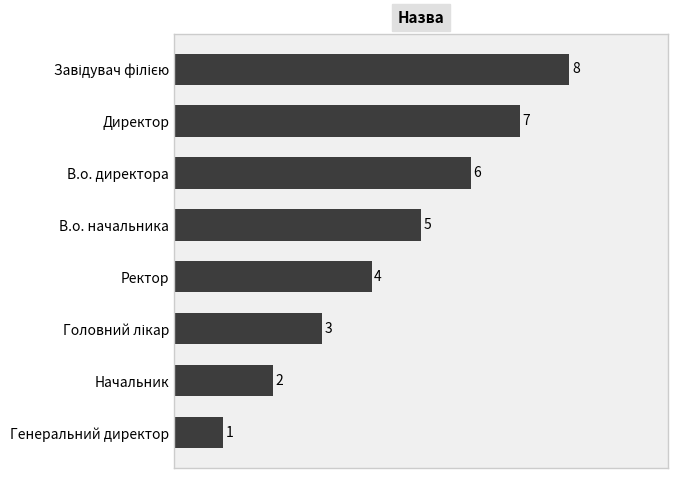

At which category does the chart reach its minimum across all series?

Генеральний директор